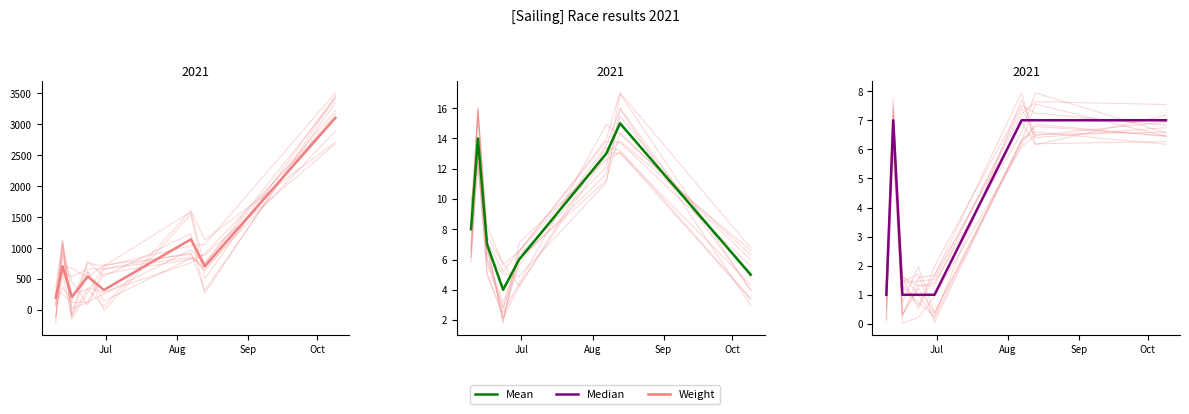

Rank the series at Jul from lowest to highest value.

Median, Mean, Weight